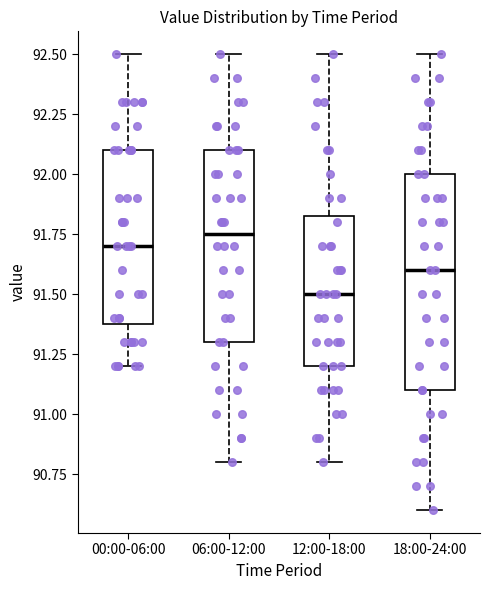

Which box's median line is the lowest?

12:00-18:00